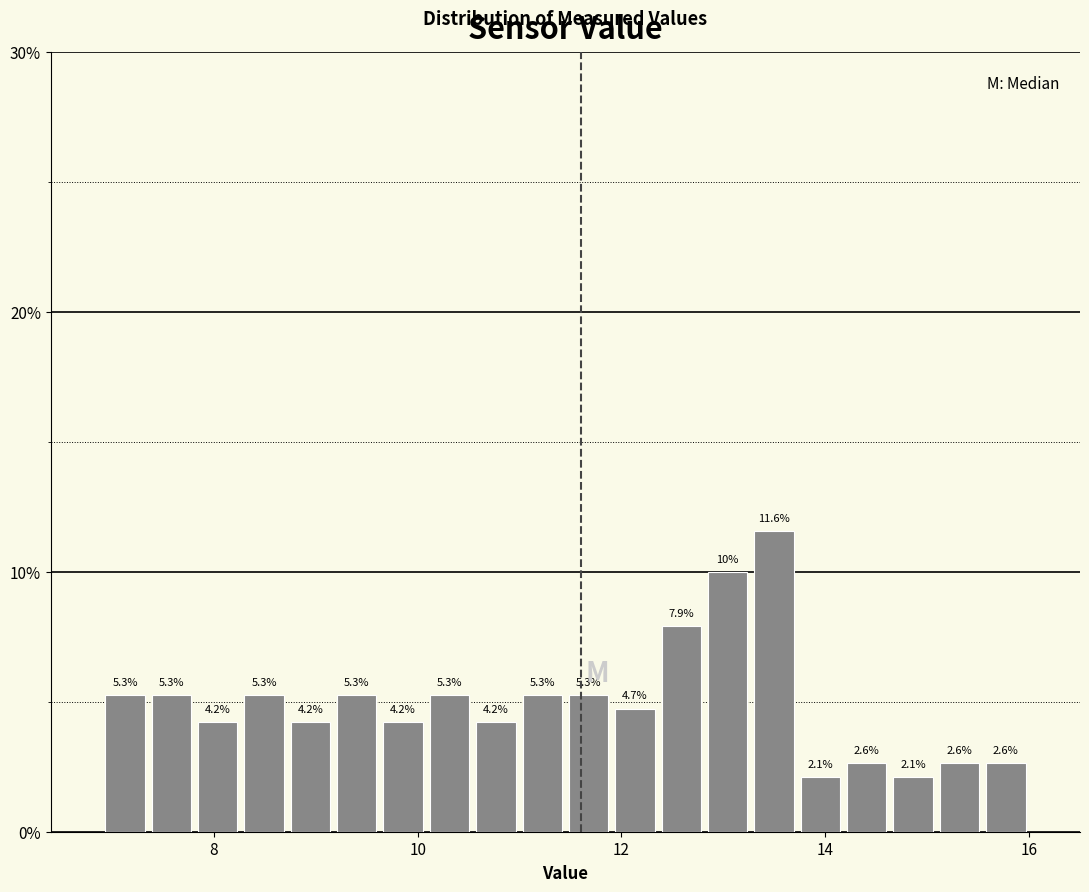

Read against the x-axis, roughly where is the centre of the tallest bar?

13.4